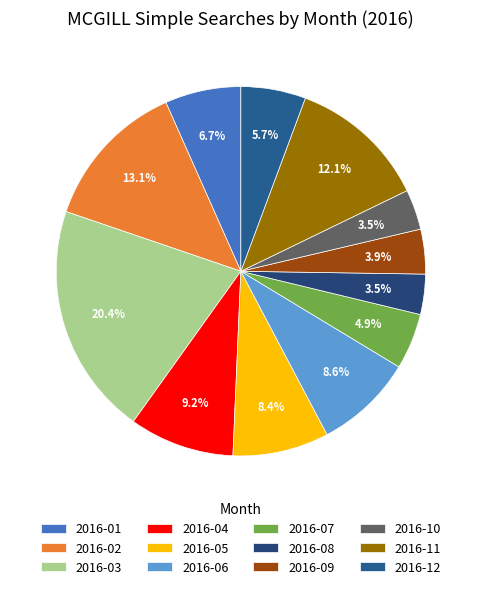

To the nearest percent, what is the difference between the 2016-07 and 2016-08 slice percentages?

1%